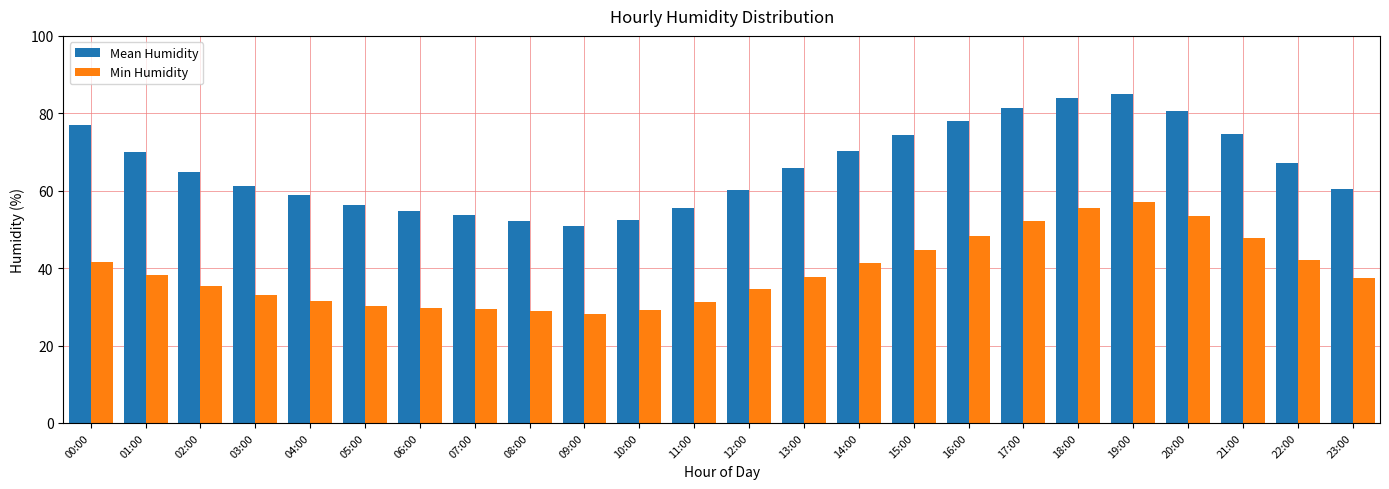

Rank the series by their maximum value, from lowest to highest.

Min Humidity, Mean Humidity